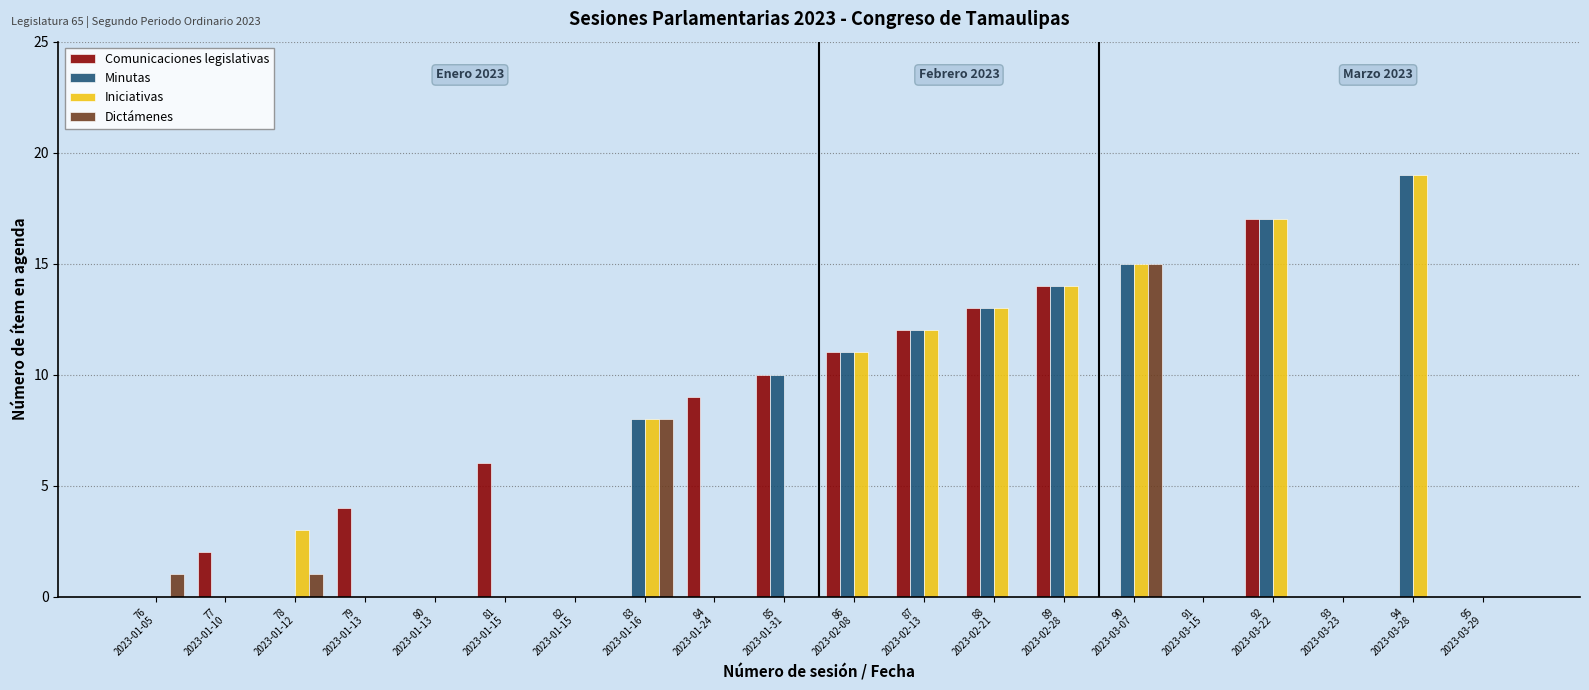

Which label corresponds to the largest value in the chart?

94
2023-03-28